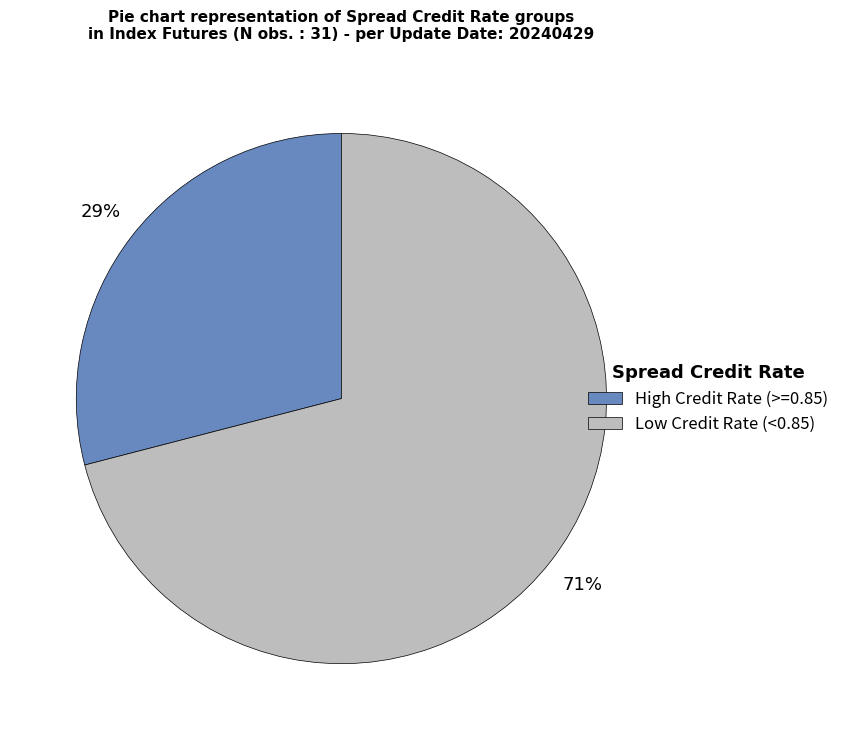

To the nearest percent, what is the difference between the largest and smallest slice percentages?

42%